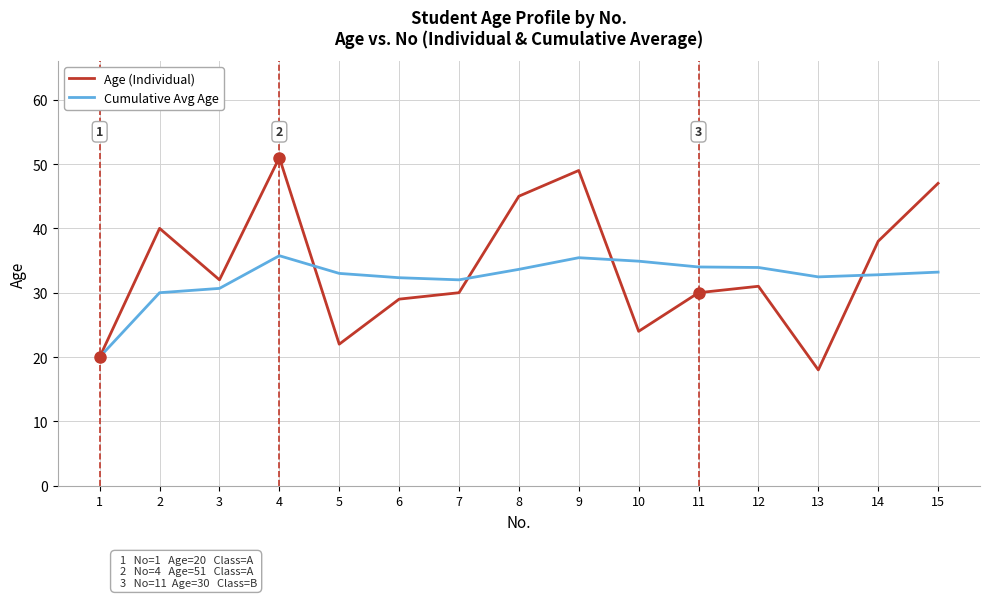

Is it true that Age (Individual) equals 84.8 at 4?

False